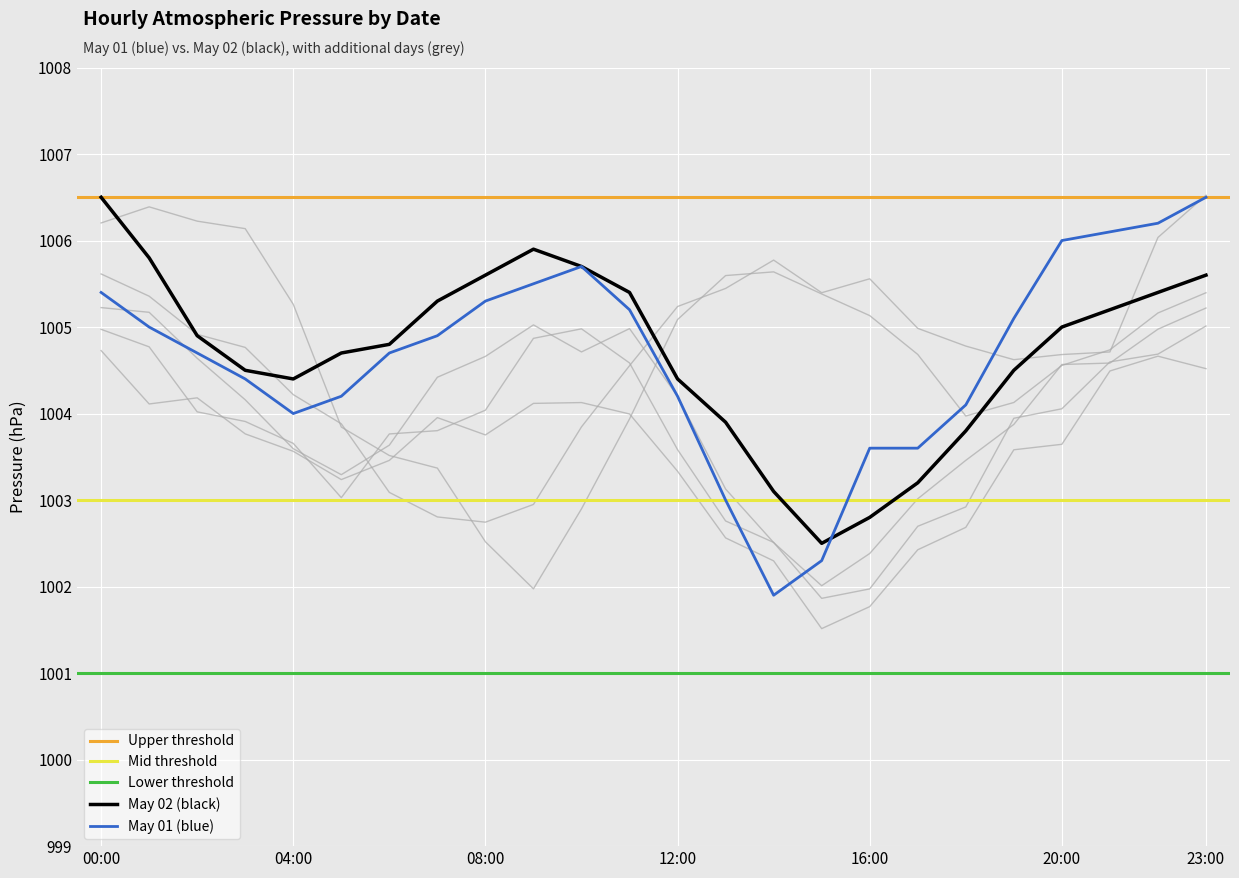

True or false: Highlight Line 3 and Highlight Line 1 intersect in this chart.

False